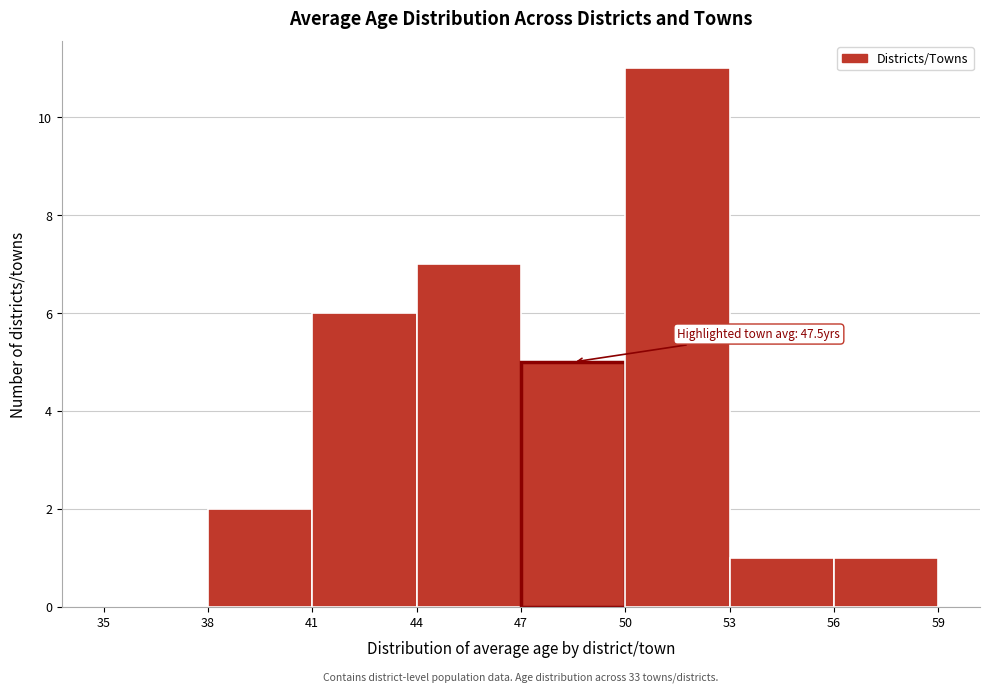

Which range on the x-axis has the tallest bar?

50 to 53